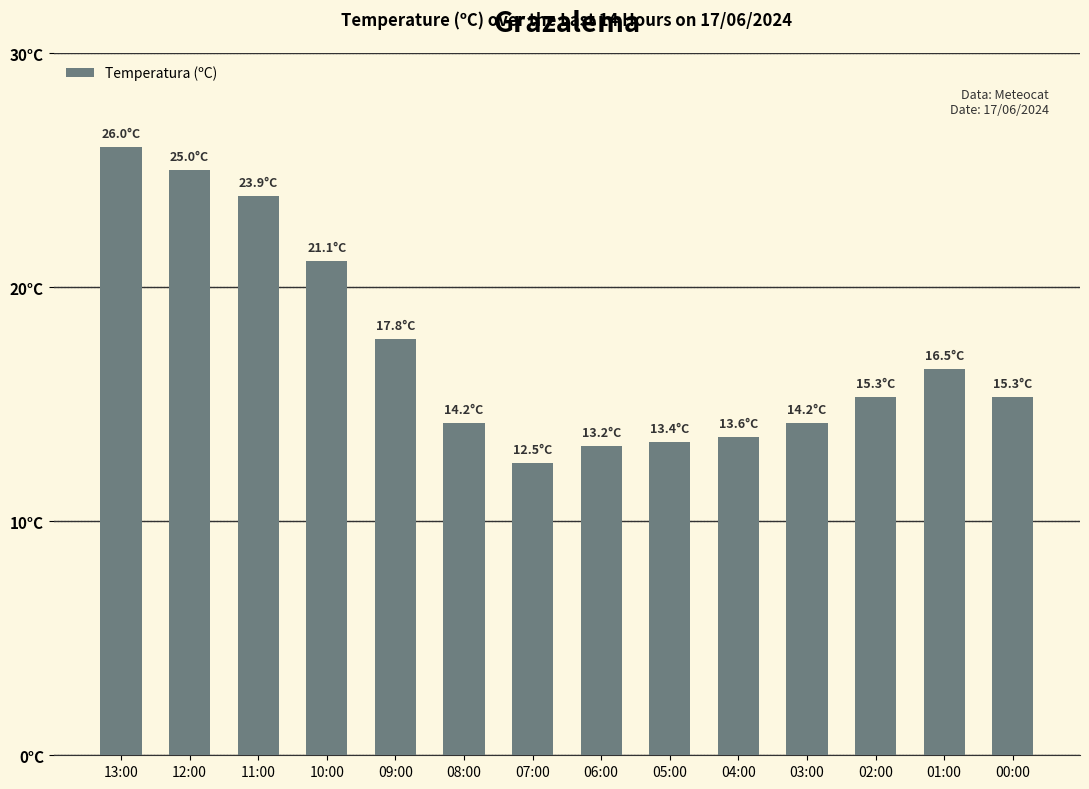

What is the label of the 3rd bar from the left?

11:00